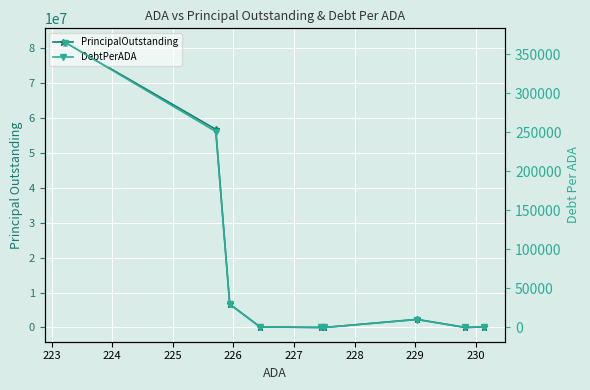

Rank the series by their maximum value, from lowest to highest.

DebtPerADA, PrincipalOutstanding